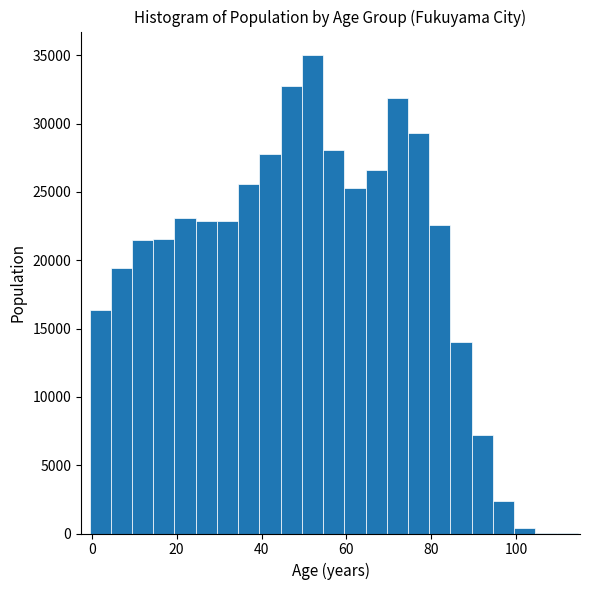

Around what value on the x-axis is the tallest bar? Give the approximate position of its centre, as read against the axis.

52